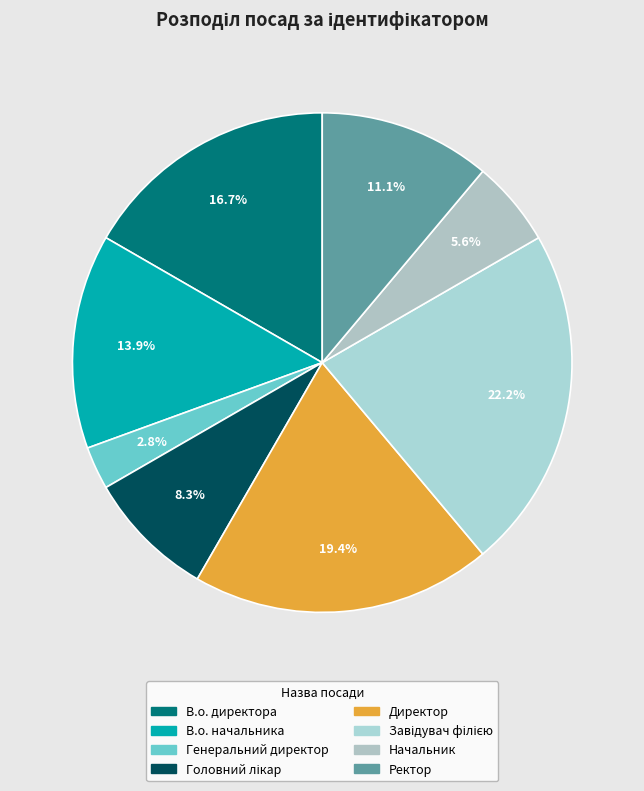

How many segments does this pie chart have?

8